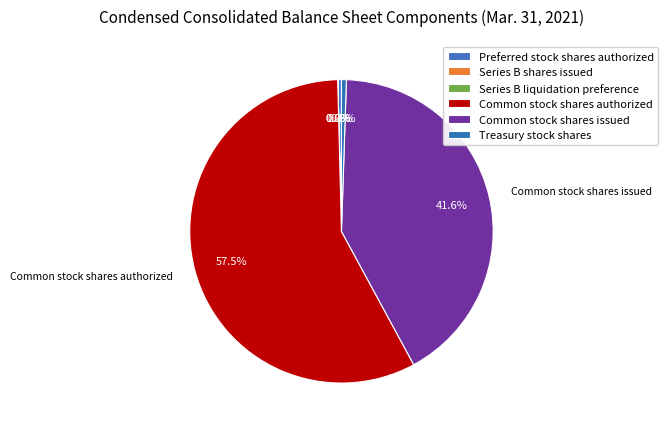

How many segments does this pie chart have?

6